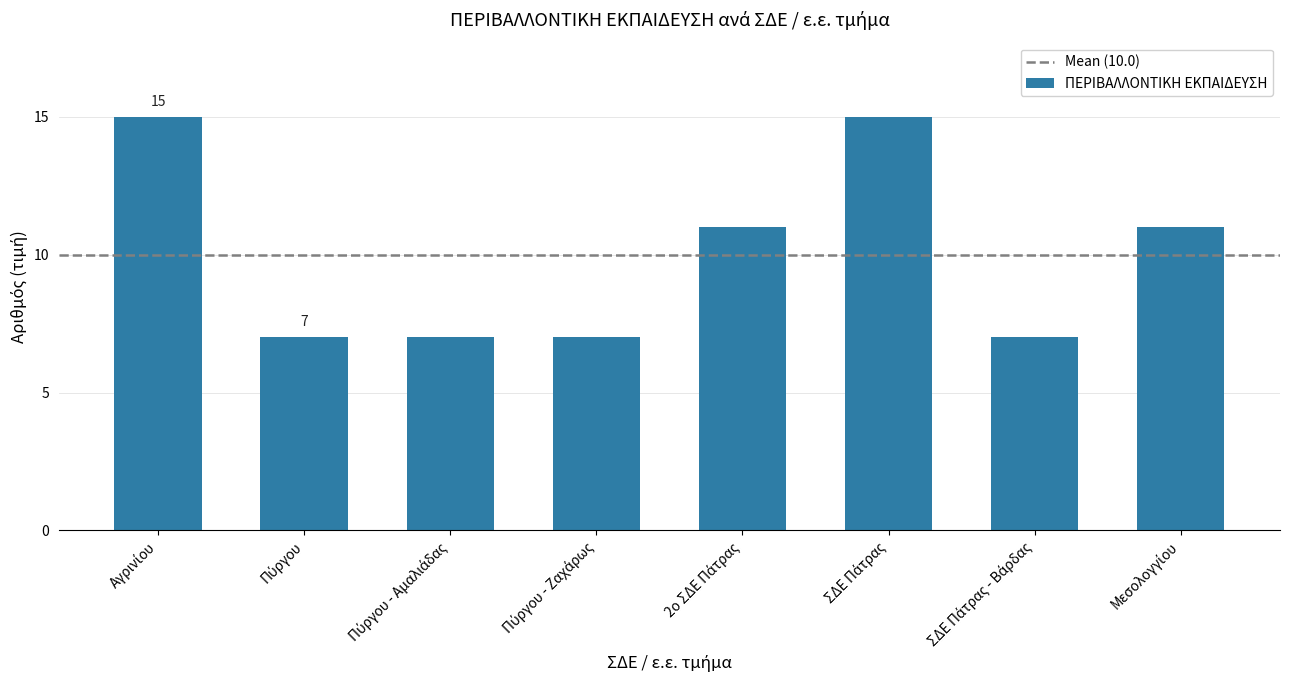

What is the minimum value shown in the chart?

7